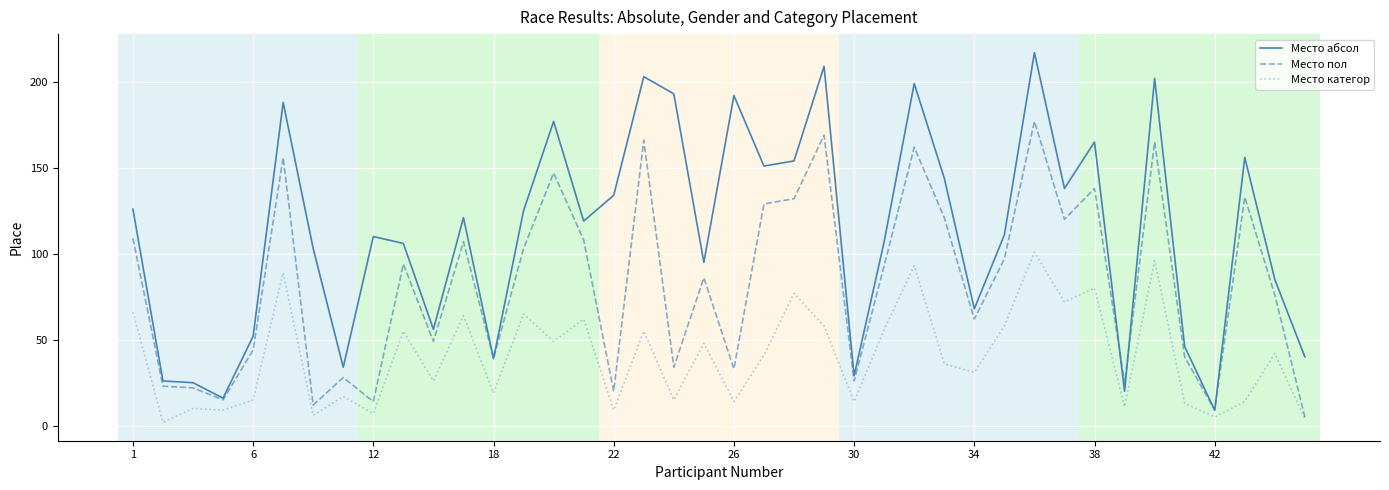

What is the highest value of the Место пол series?

177